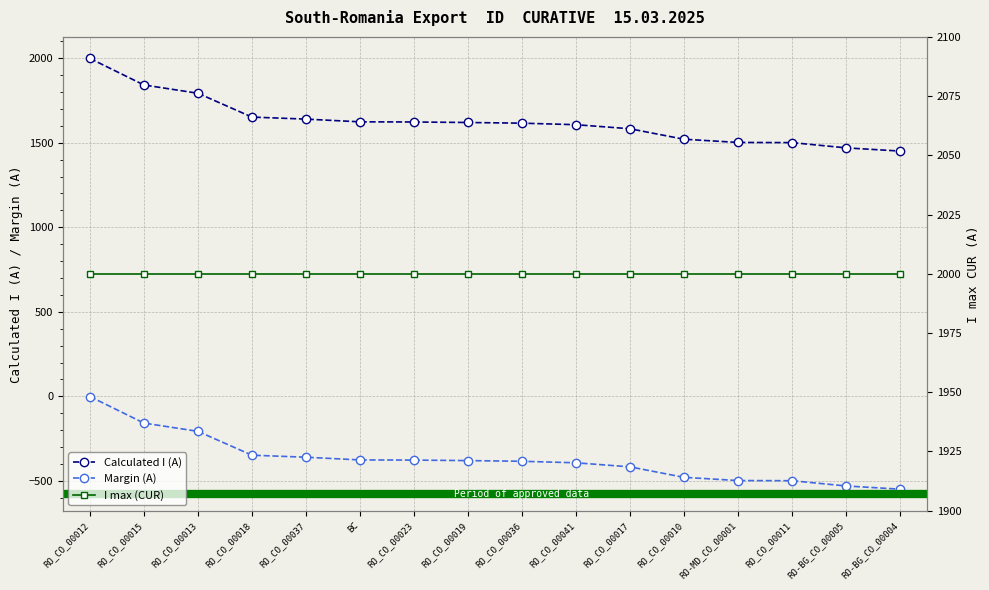

Is it true that I max (CUR) equals 3480 at RO_CO_00011?

False